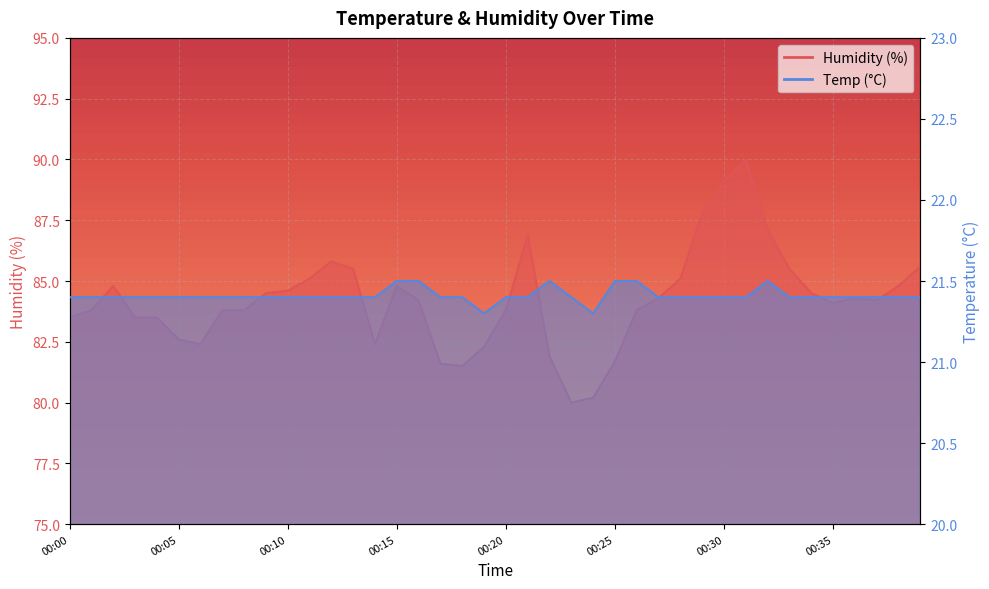

What is the greatest value displayed?

90.0